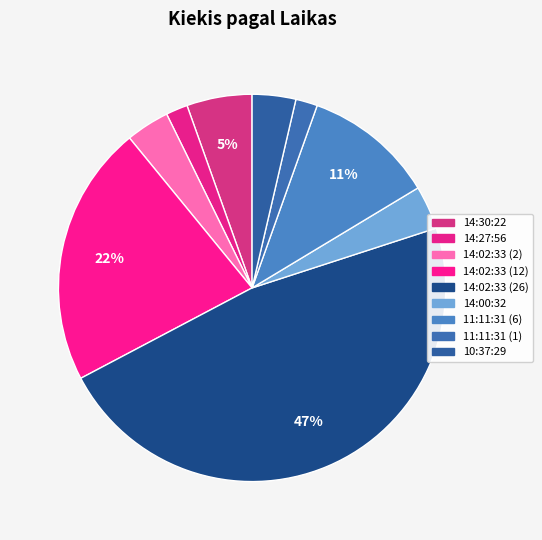

Rank the categories by value from lowest to highest.

14:27:56, 11:11:31 (1), 14:02:33 (2), 14:00:32, 10:37:29, 14:30:22, 11:11:31 (6), 14:02:33 (12), 14:02:33 (26)